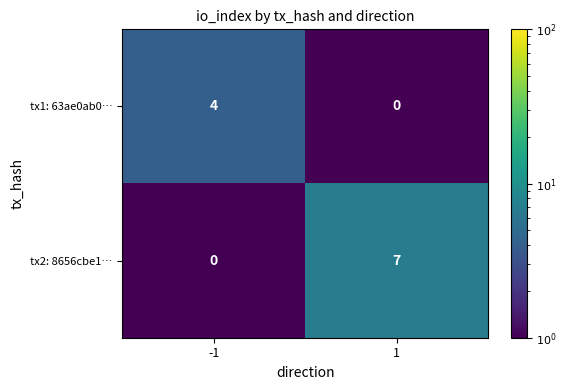

What is the difference between the highest and lowest values at -1?

4